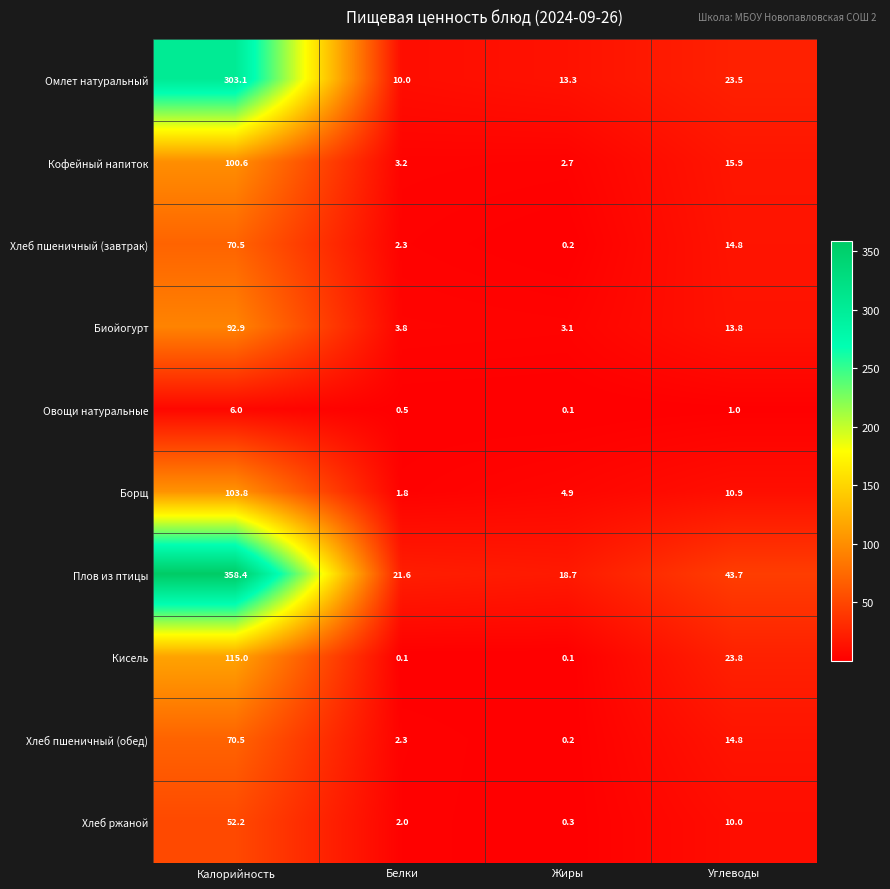

At which label is Борщ closest to 52?

Углеводы